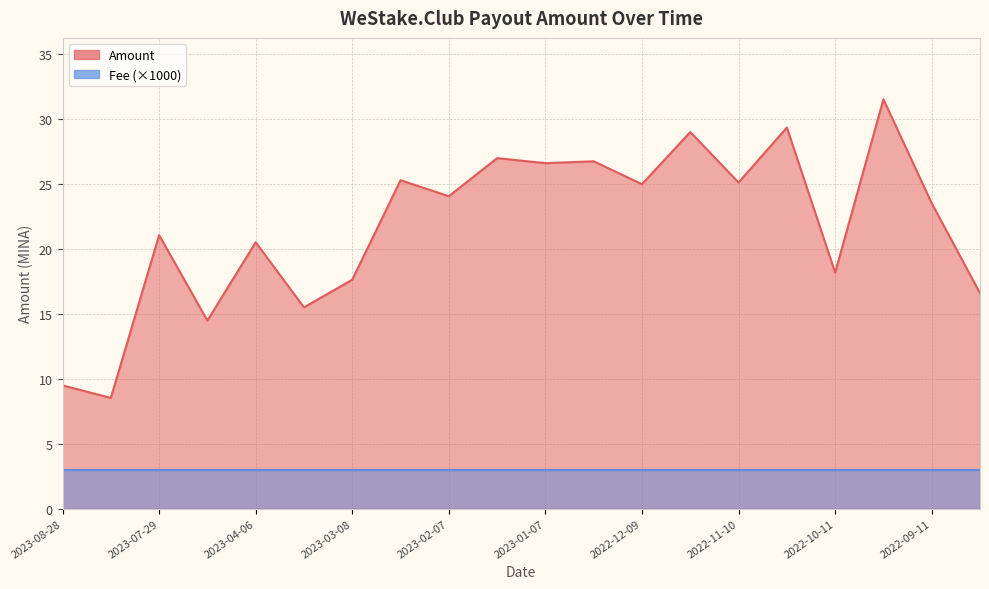

How many values are below 24?

10